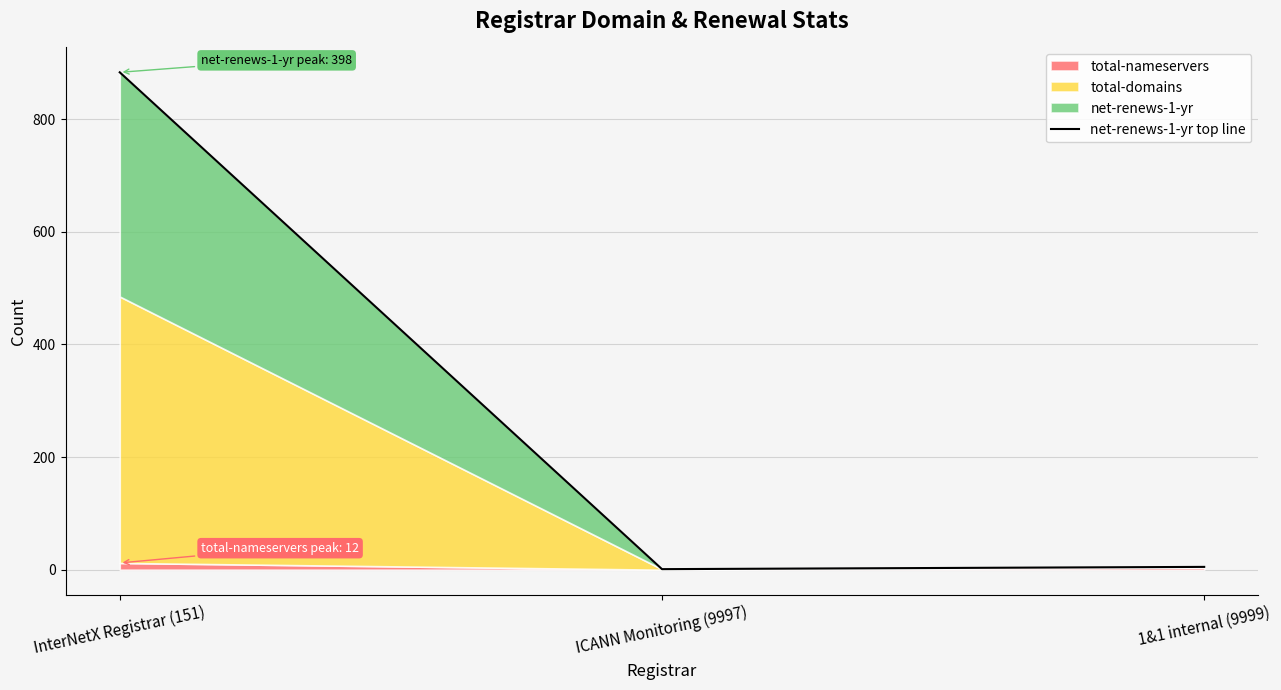

What is the minimum value shown in the chart?

1